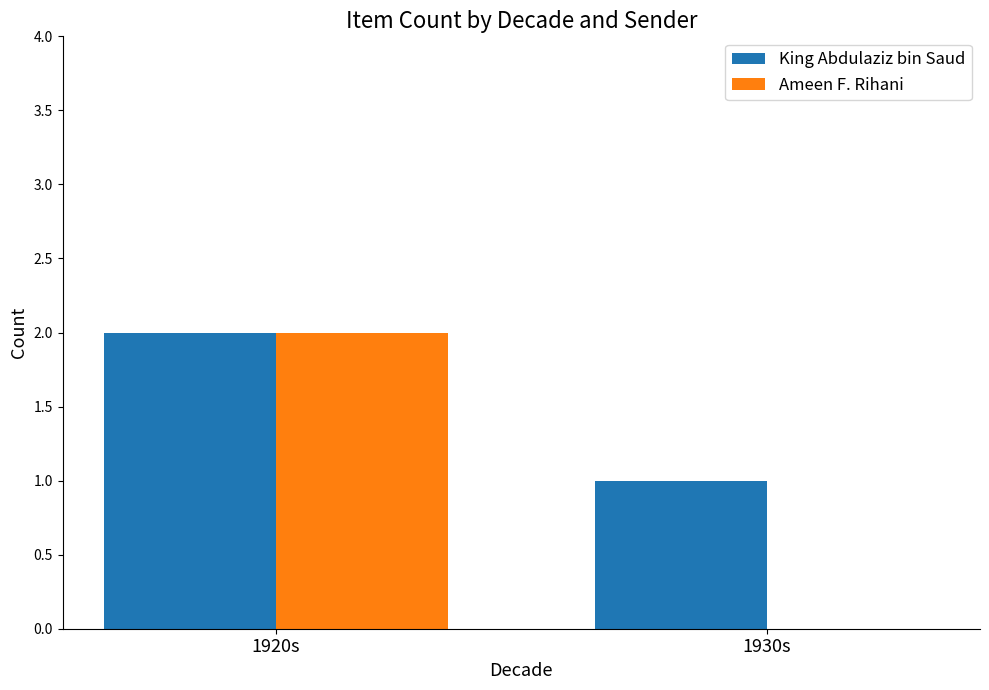

The Ameen F. Rihani series shows -1 at 1930s. True or false?

False